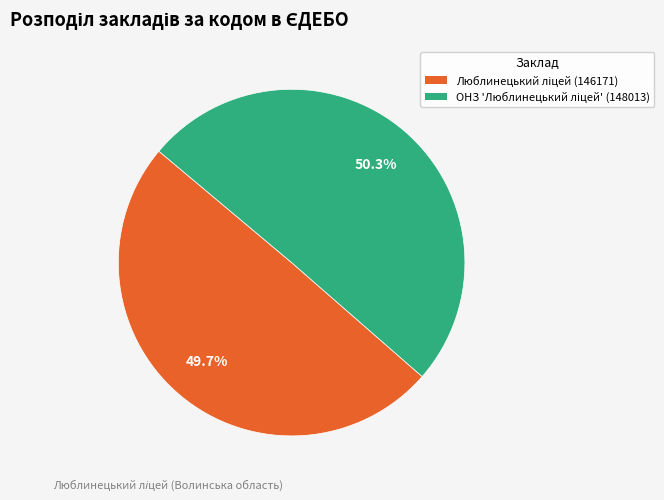

Is there a majority slice in this chart?

Yes